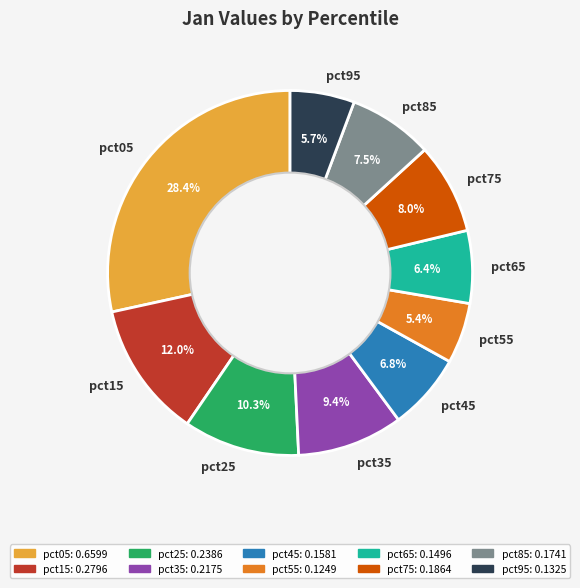

Count the number of slices in the pie.

10